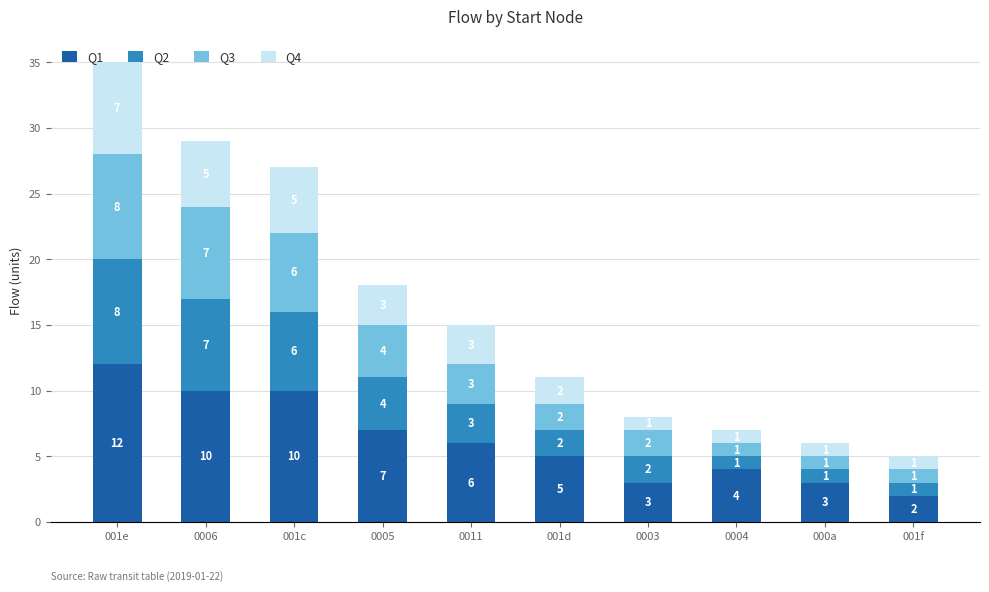

What is the total value across all series at 001f?

5